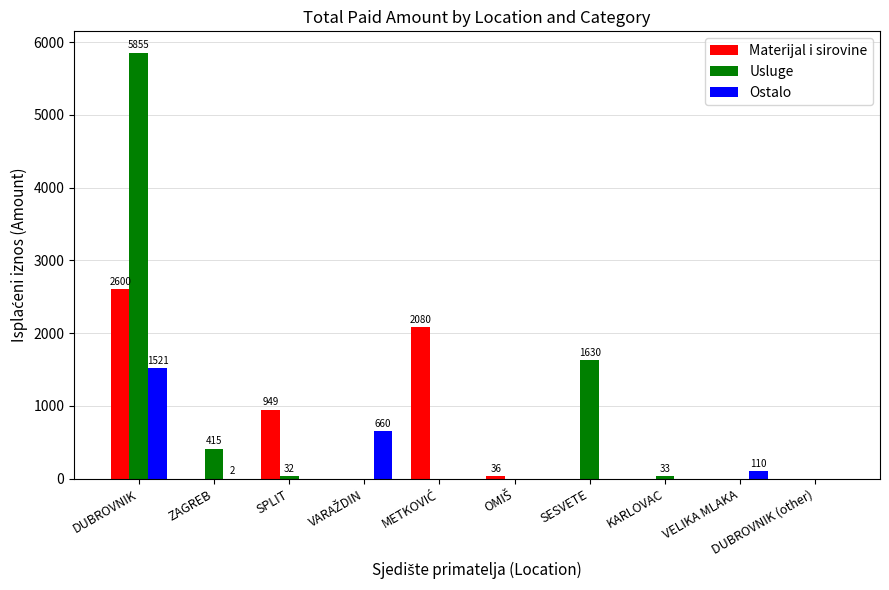

How many data points in Ostalo are above 0?

4